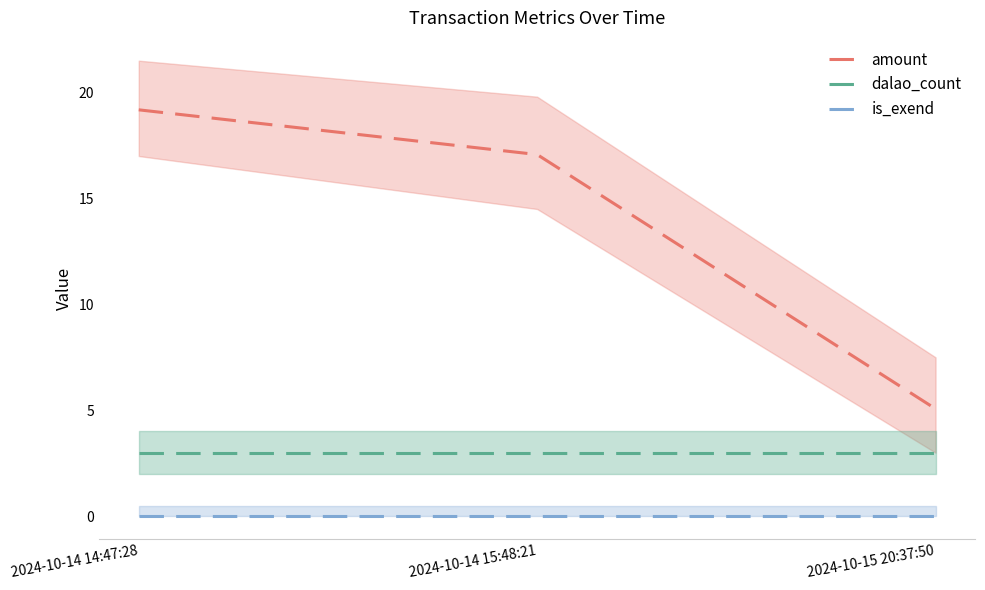

Reading left to right, extract all data points from this chart.

amount: 2024-10-14 14:47:28=19.2	2024-10-14 15:48:21=17.1	2024-10-15 20:37:50=5.1
dalao_count: 2024-10-14 14:47:28=3.0	2024-10-14 15:48:21=3.0	2024-10-15 20:37:50=3.0
is_exend: 2024-10-14 14:47:28=0.0	2024-10-14 15:48:21=0.0	2024-10-15 20:37:50=0.0